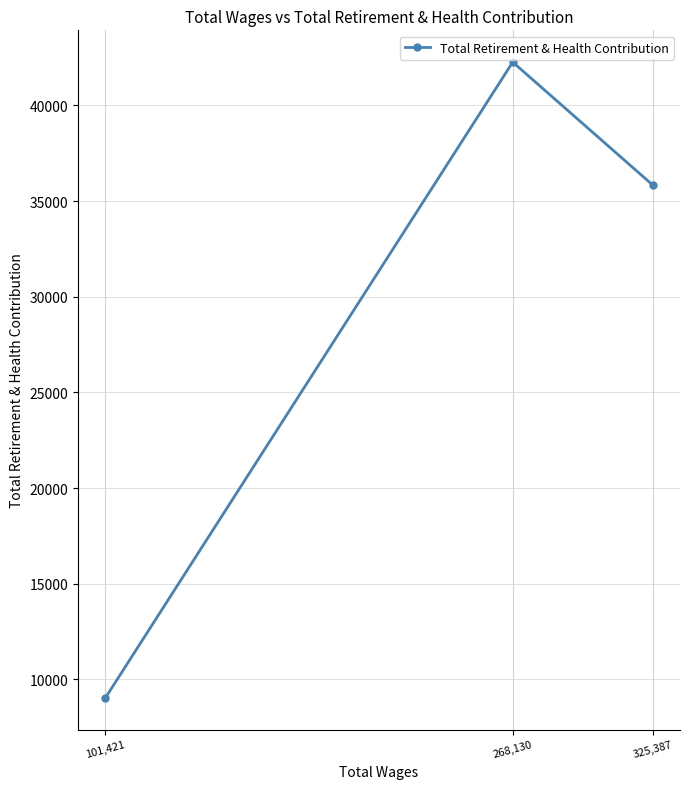

Where does the data first go above 35841?

268,130